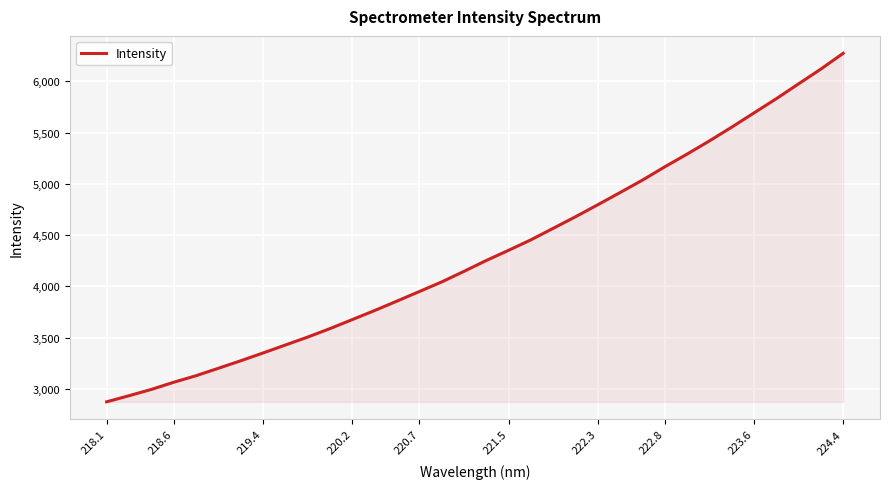

What is the maximum value shown in the chart?

6272.4